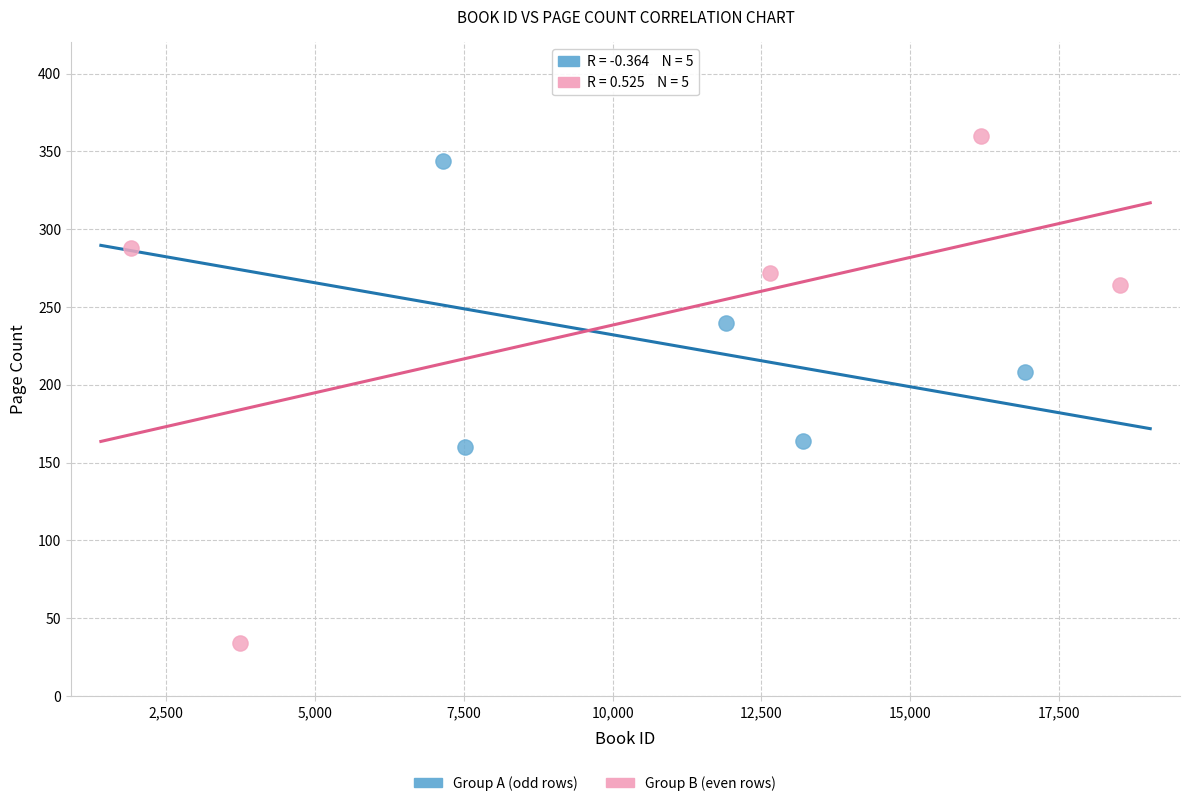

Which series reaches the minimum Y coordinate?

Group B (even rows)